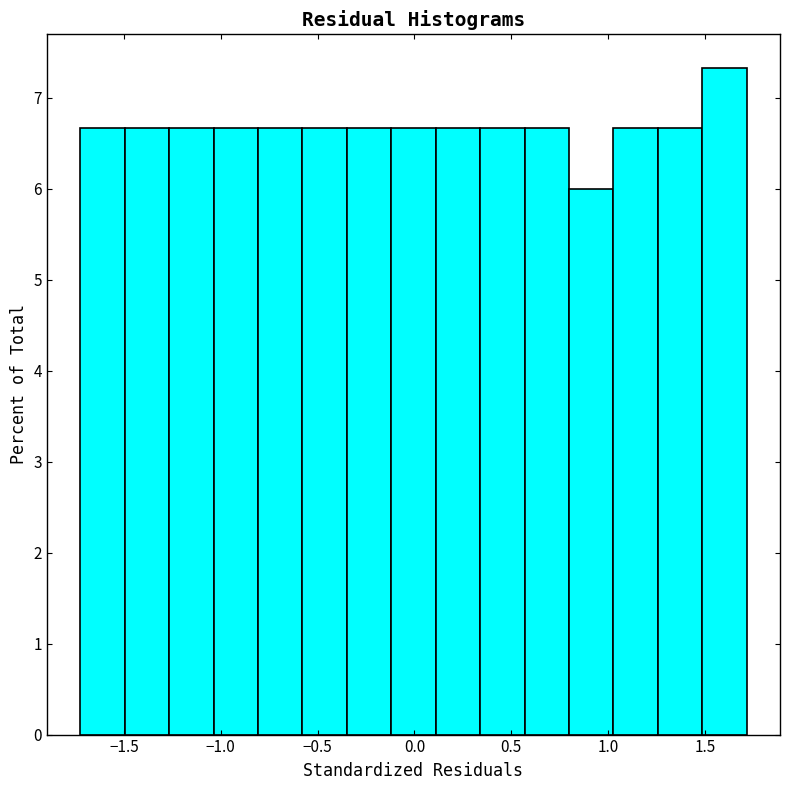

What is the height of the bar covering -0.60 to -0.35 on the x-axis? Neither the bar edges nor the heights are printed on the chart, so give them approximately, as read against the axes.

6.7